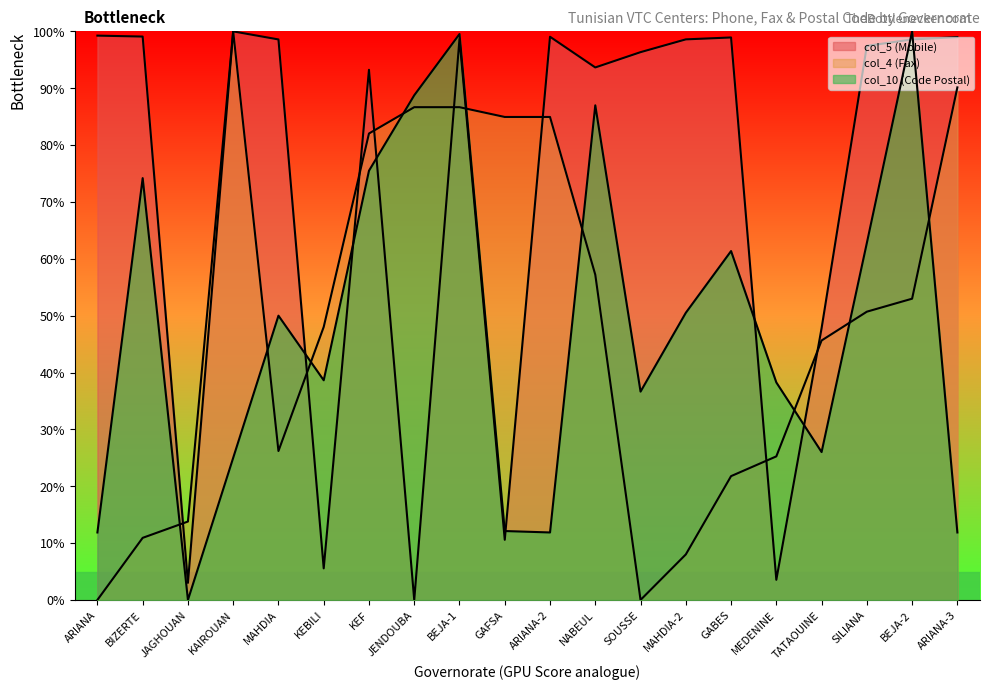

How many values in the col_5 (Mobile) series exceed 98?

10